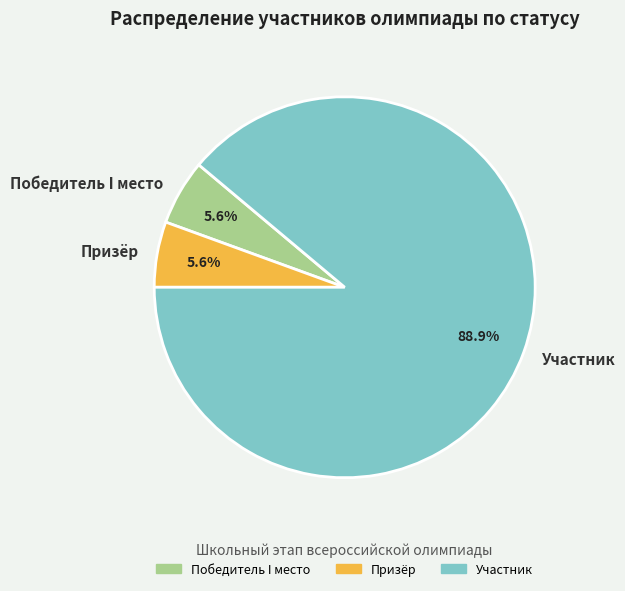

To the nearest percent, what is the average slice percentage?

33%